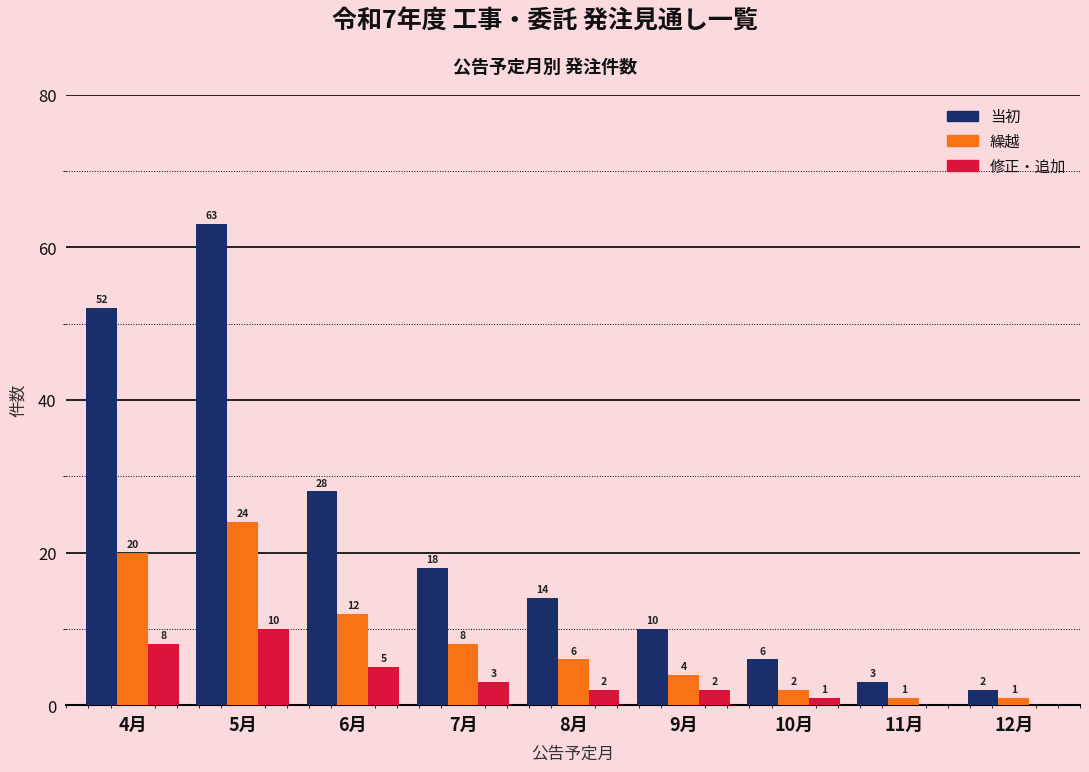

What is the difference between the 当初 values at 8月 and 7月?

4